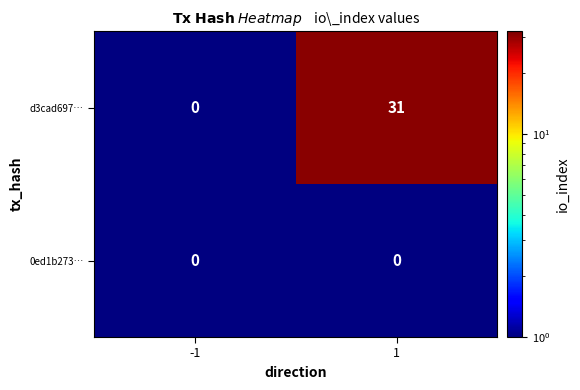

What is the total value across all series at 1?

31